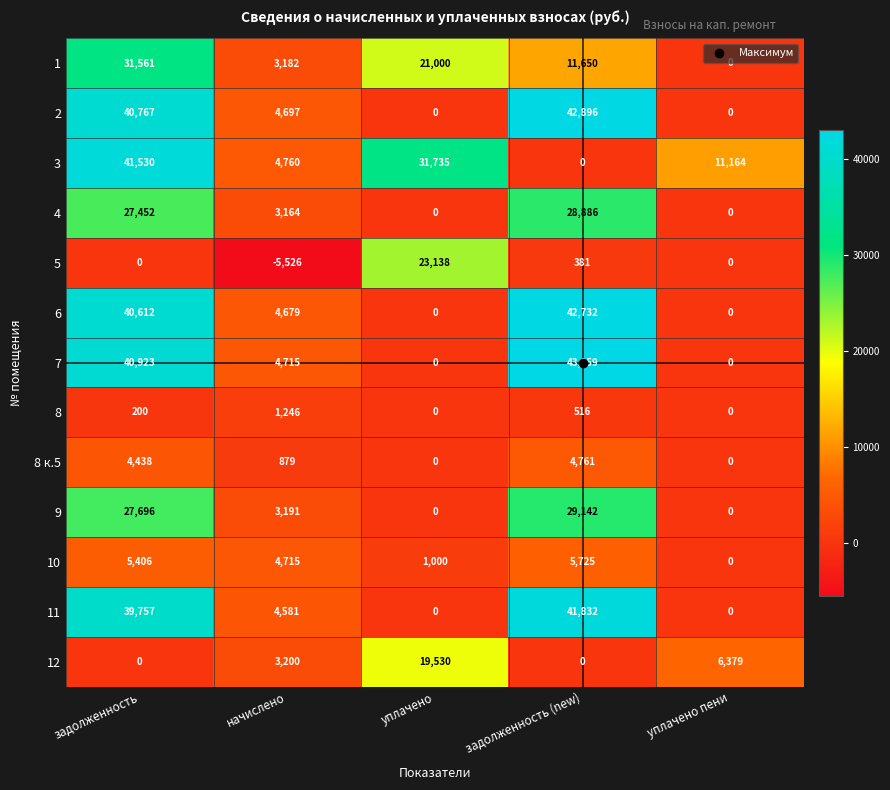

How many categories are shown in the chart?

5